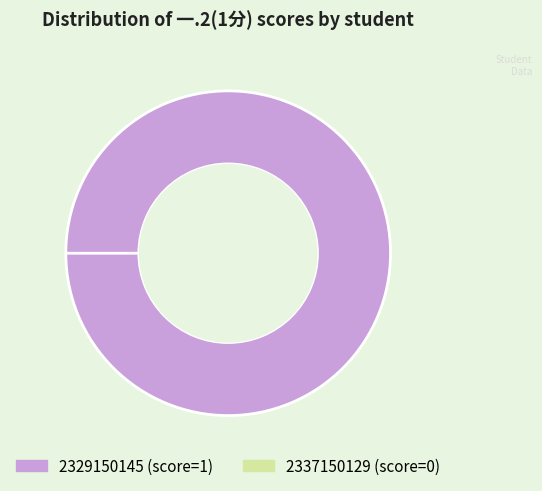

True or false: 2337150129 accounts for 1% of the total.

False